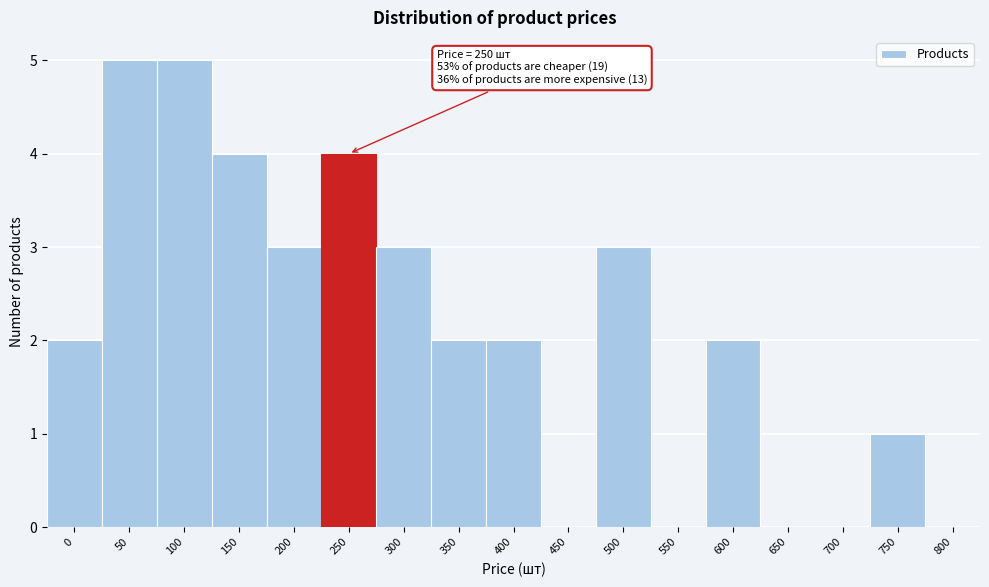

Reading left to right, transcribe all the data shown in this chart.

0=2	50=5	100=5	150=4	200=3	250=4	300=3	350=2	400=2	450=0	500=3	550=0	600=2	650=0	700=0	750=1	800=0